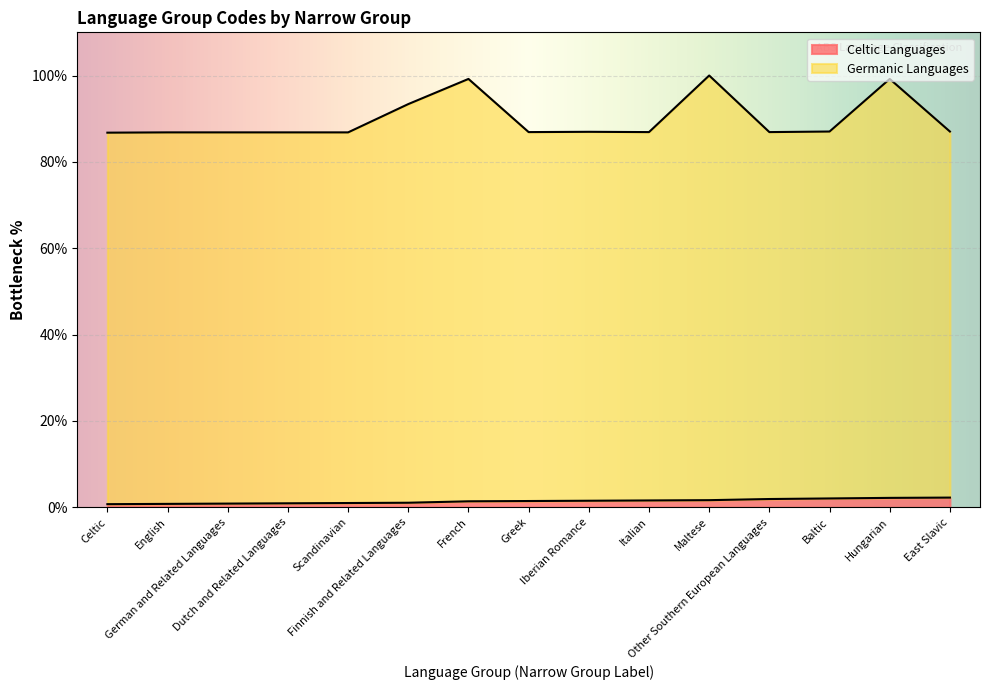

How many lines are shown in the chart?

2